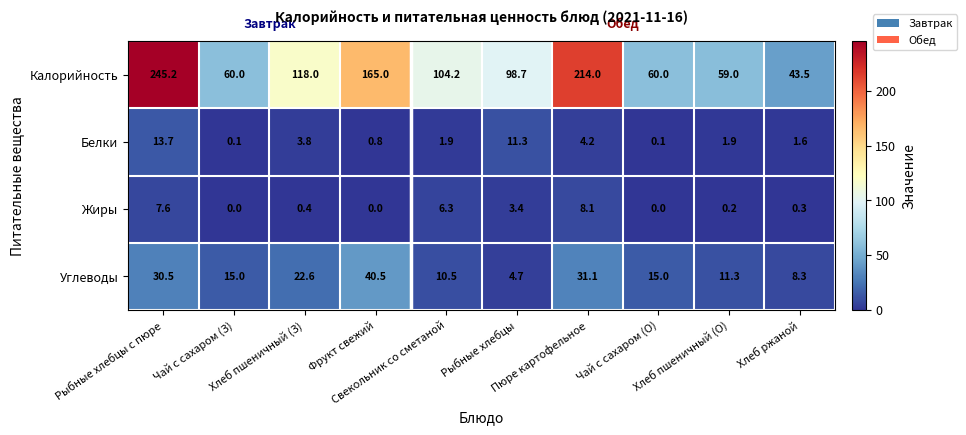

At Чай с сахаром (О), list the series in order from largest to smallest.

Калорийность, Углеводы, Белки, Жиры